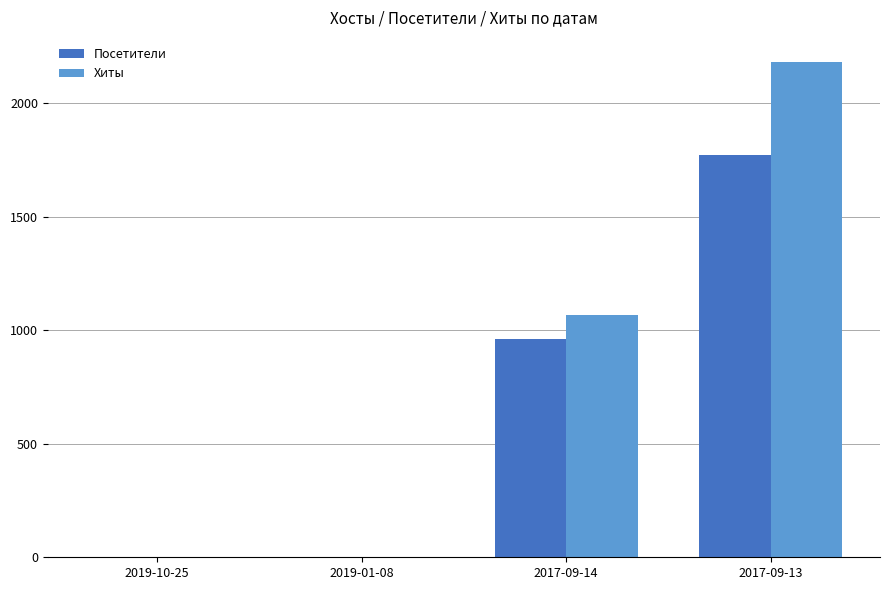

What is the highest value of the Хиты series?

2183